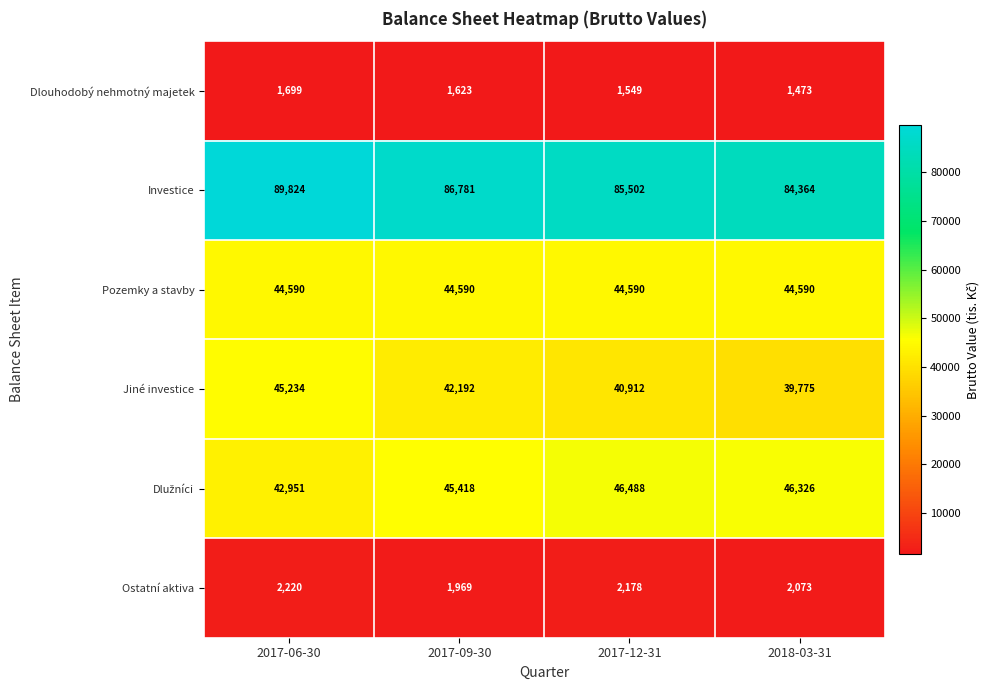

List the labels in order of Investice value, smallest first.

2018-03-31, 2017-12-31, 2017-09-30, 2017-06-30